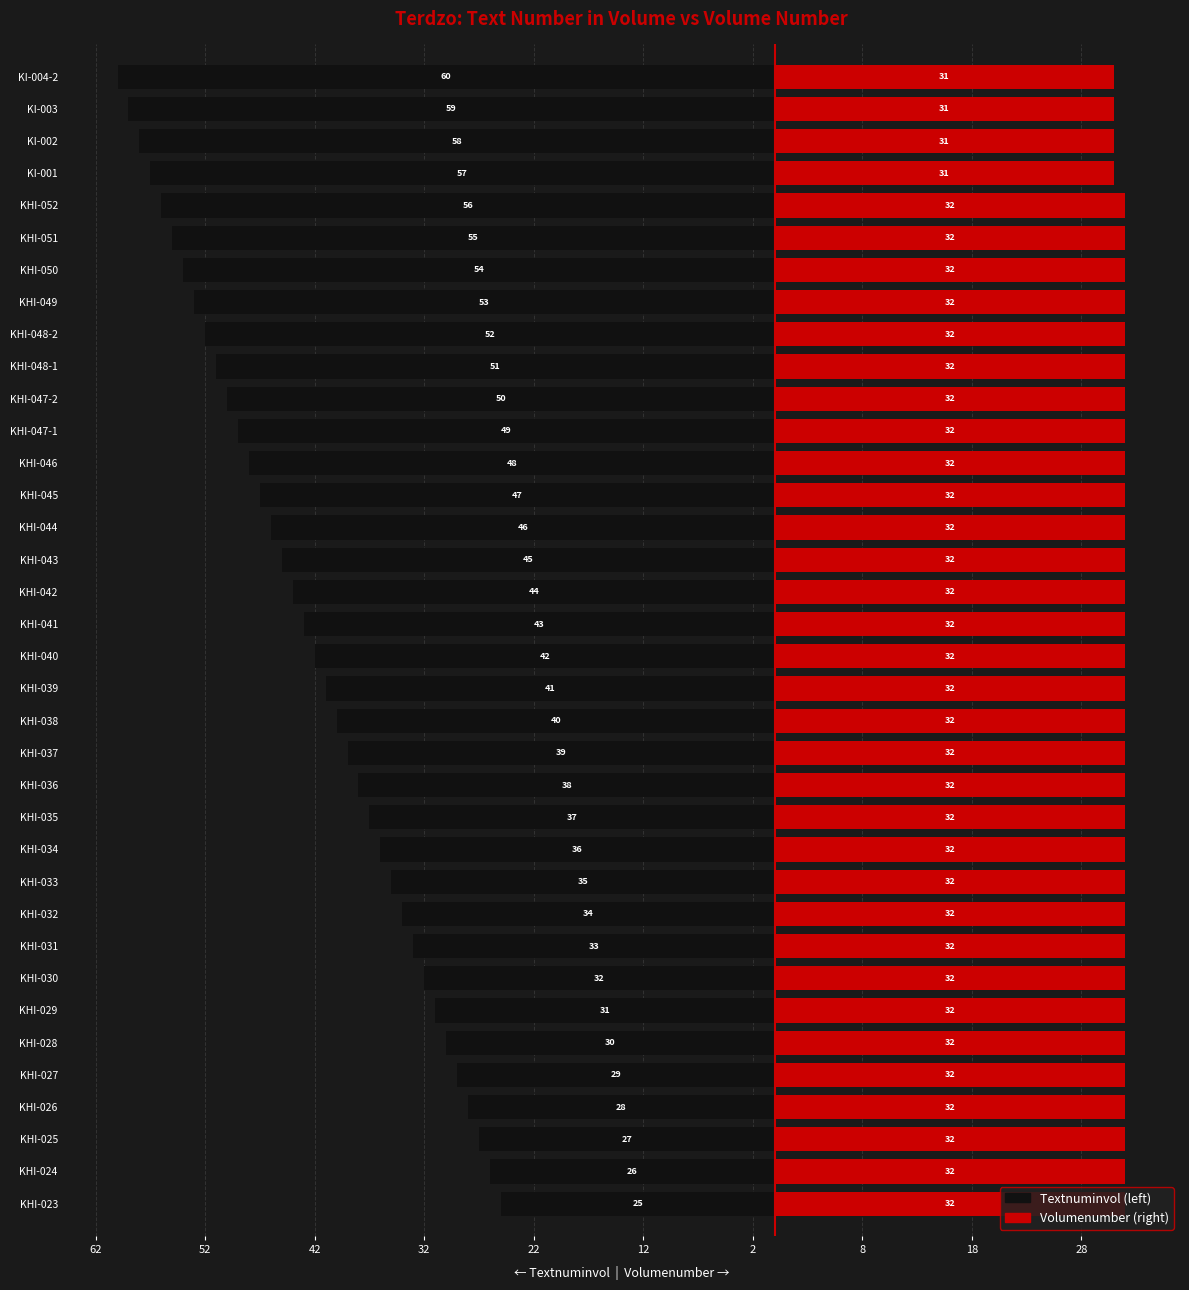

What are all the series names shown in the legend?

Textnuminvol, Volumenumber